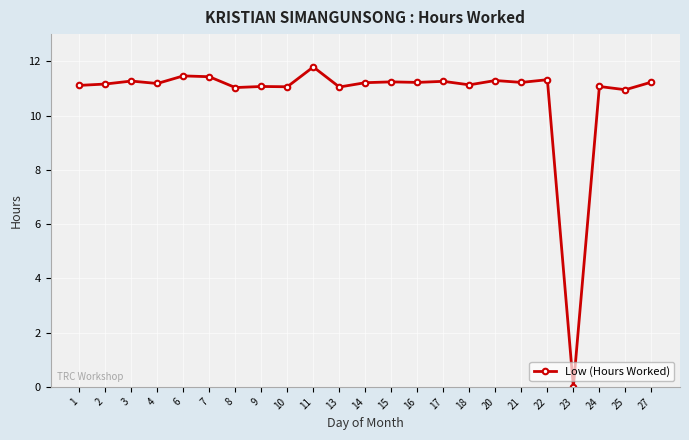

At which category does the chart reach its peak across all series?

11